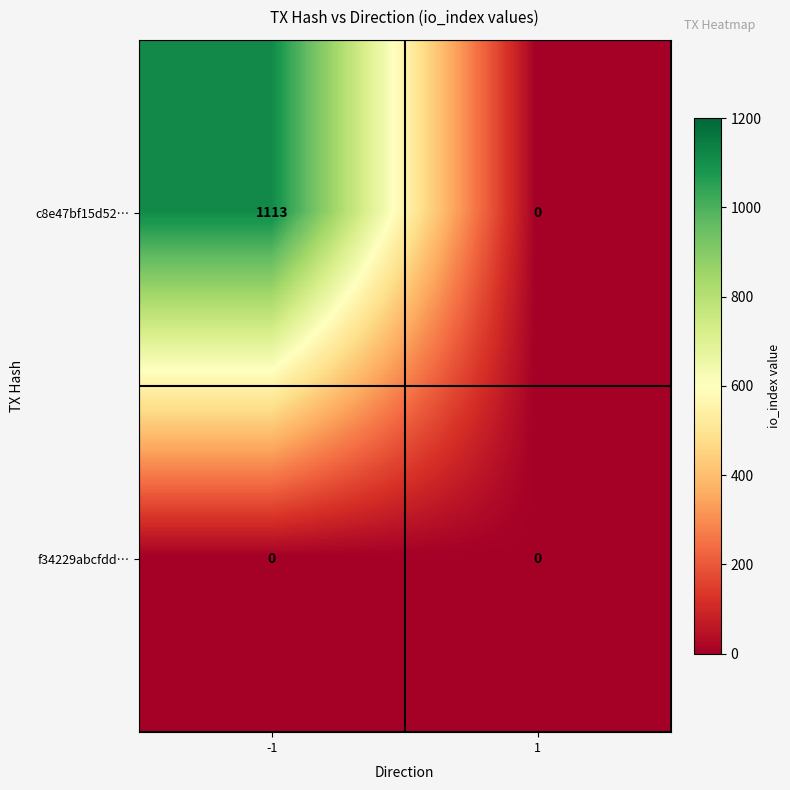

At how many categories does at least one series exceed 843?

1